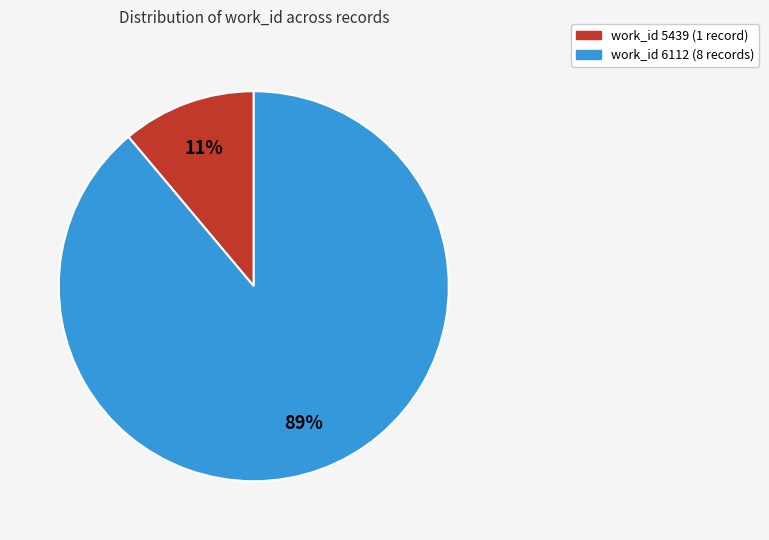

Is there a majority slice in this chart?

Yes